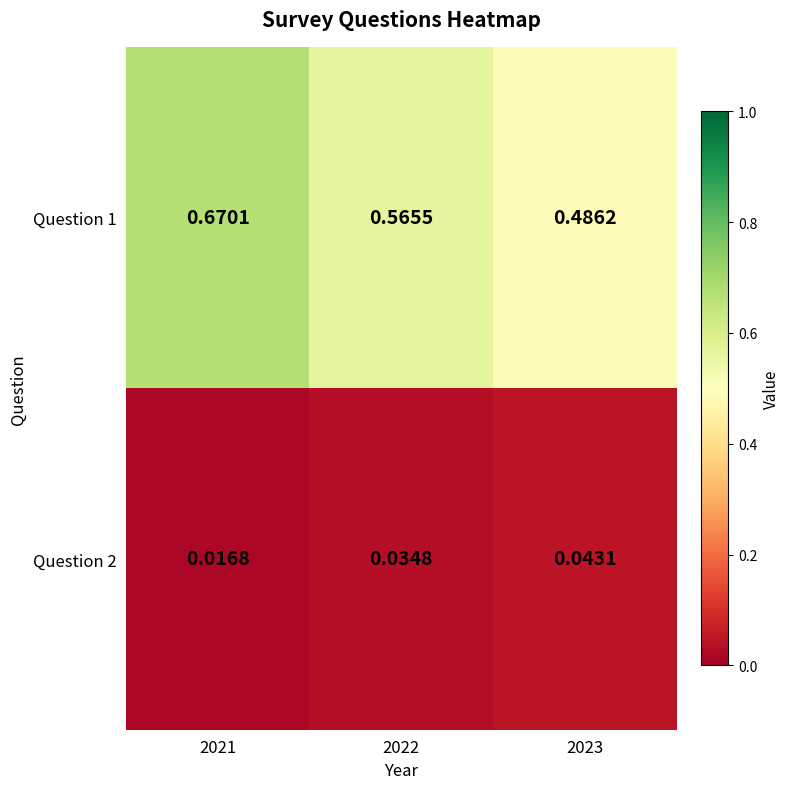

Is the value of Question 1 at 2022 greater than the value of Question 2 at 2023?

Yes